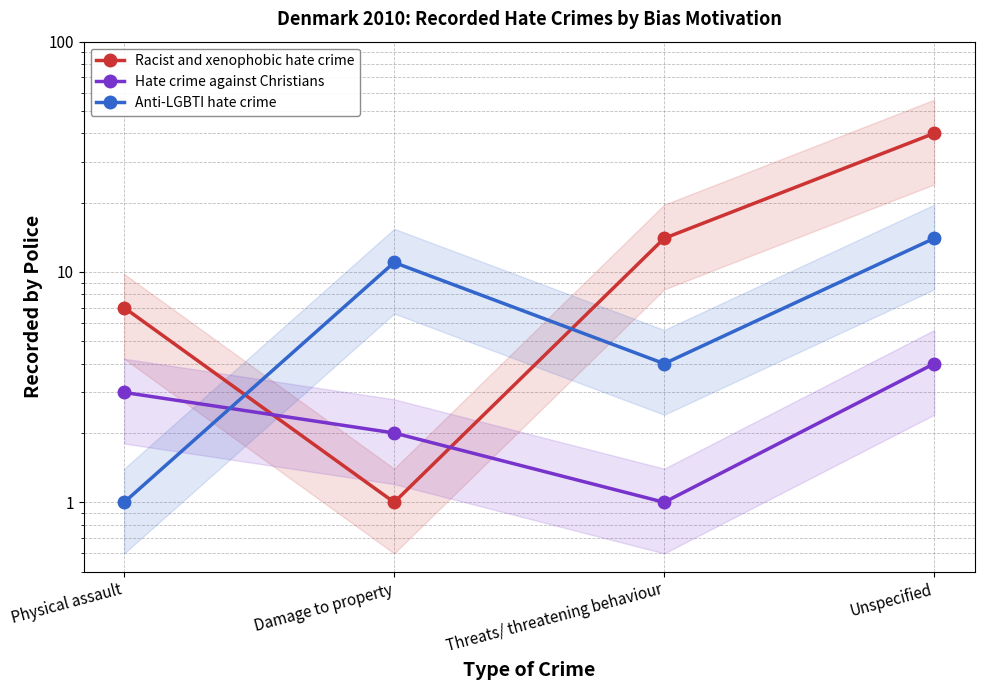

Which series has the widest spread of values?

Racist and xenophobic hate crime